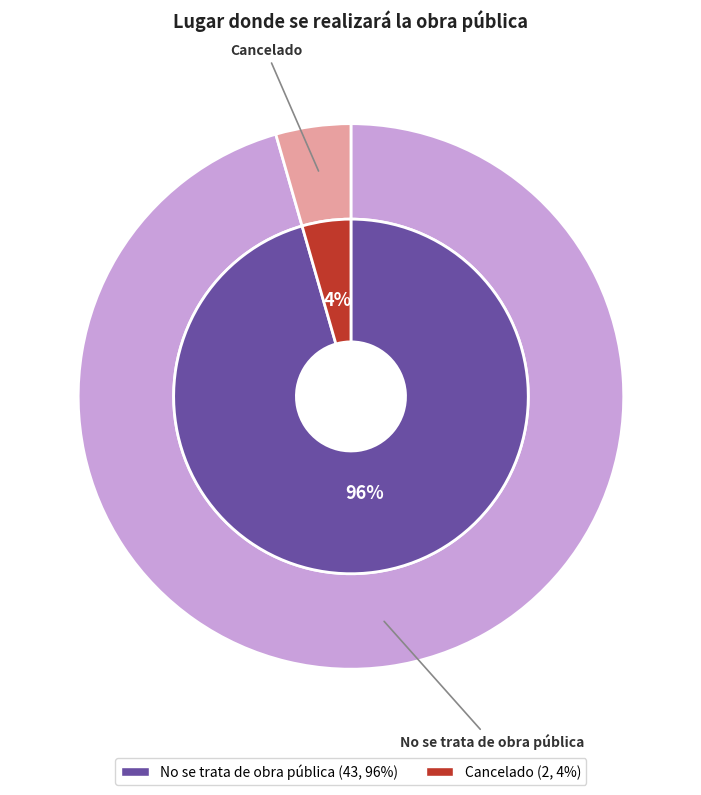

Is Cancelado the majority of the pie?

No